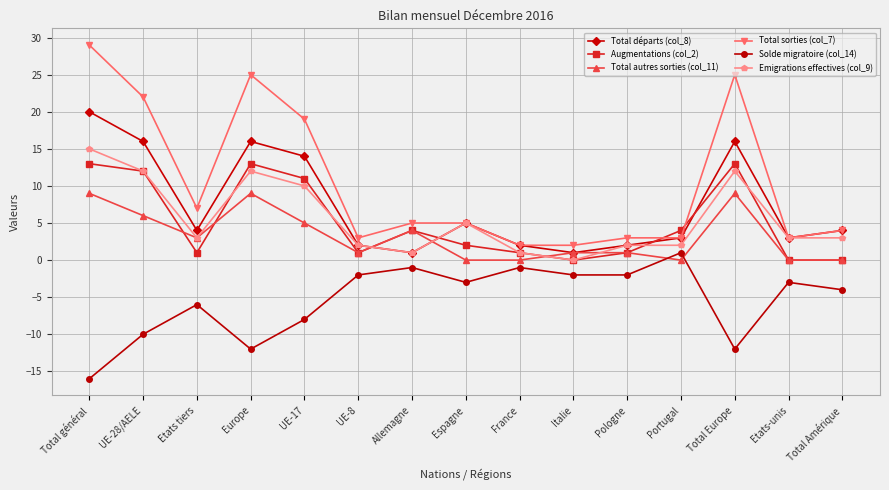

Which series has the widest spread of values?

Total sorties (col_7)